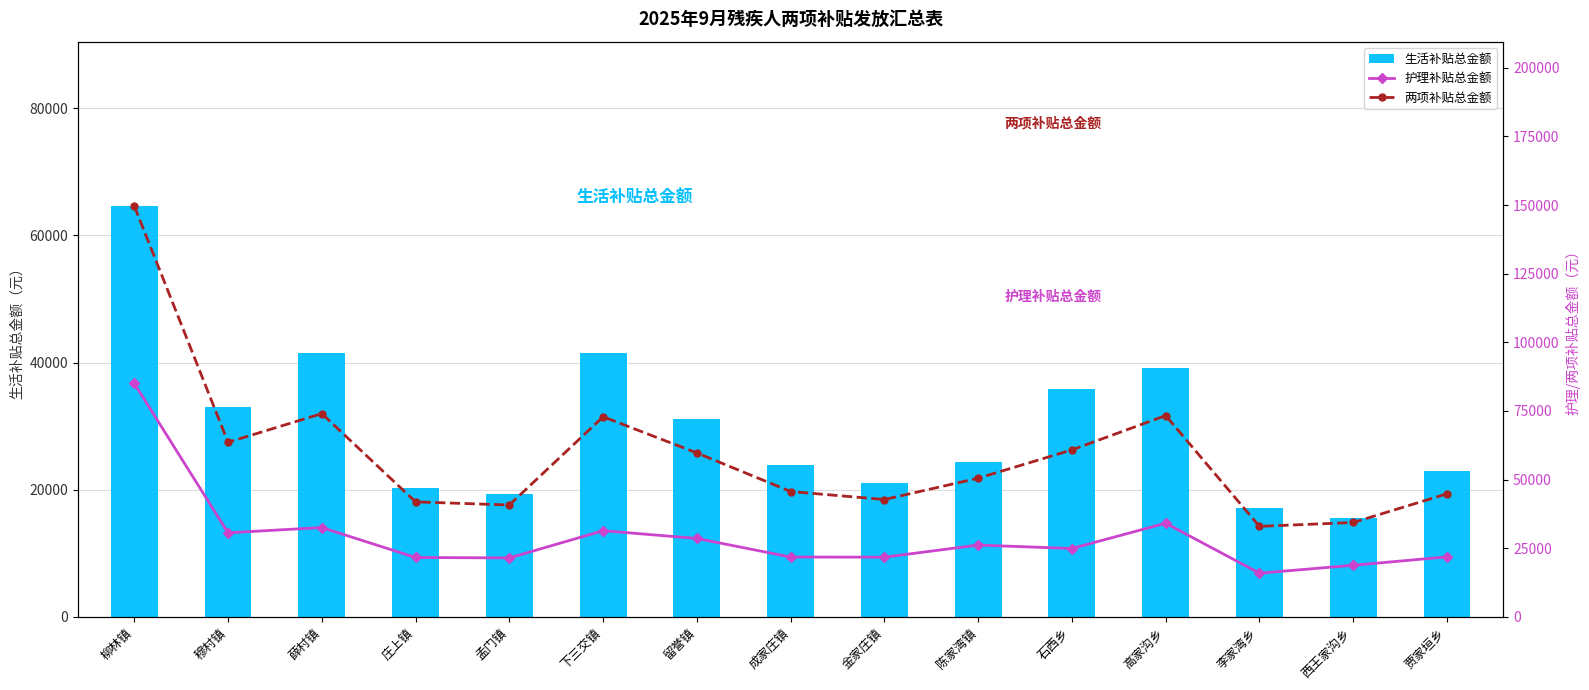

Is it true that 生活补贴总金额 equals 22960.0 at 贾家垣乡?

True